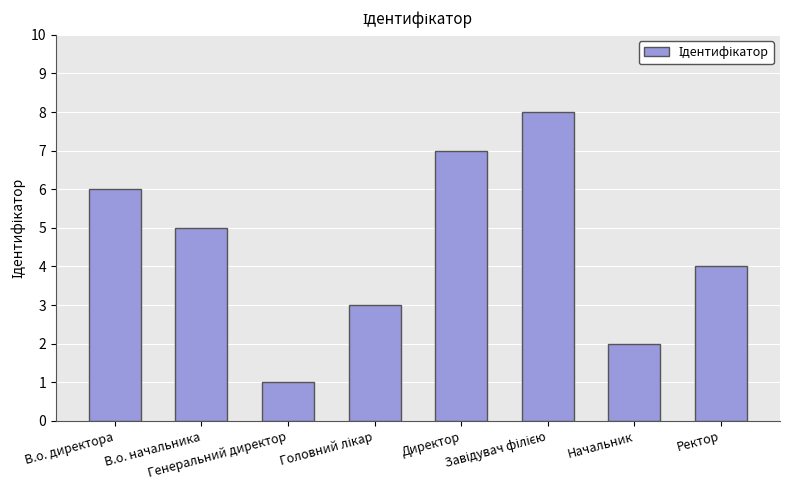

What value does the data have at Директор?

7